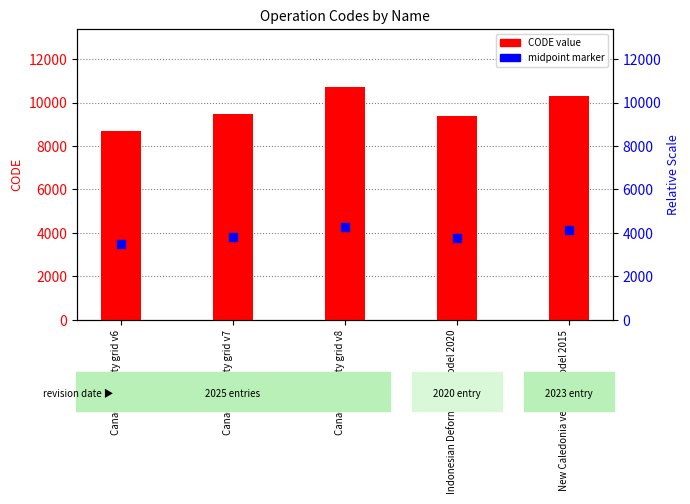

Which series contains the lowest Y value?

midpoint marker